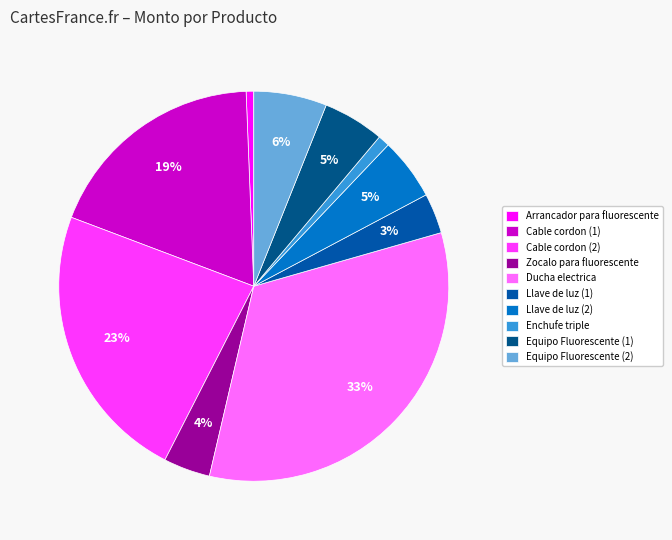

Rank the categories by value from lowest to highest.

Arrancador para fluorescente, Enchufe triple, Llave de luz (1), Zocalo para fluorescente, Equipo Fluorescente (1), Llave de luz (2), Equipo Fluorescente (2), Cable cordon (1), Cable cordon (2), Ducha electrica